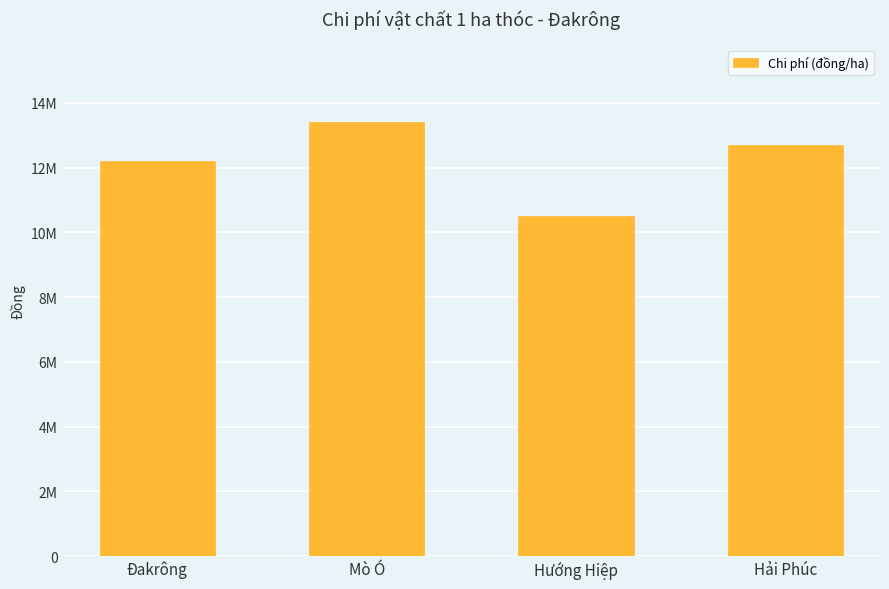

List the labels in order of value, smallest first.

Hướng Hiệp, Đakrông, Hải Phúc, Mò Ó